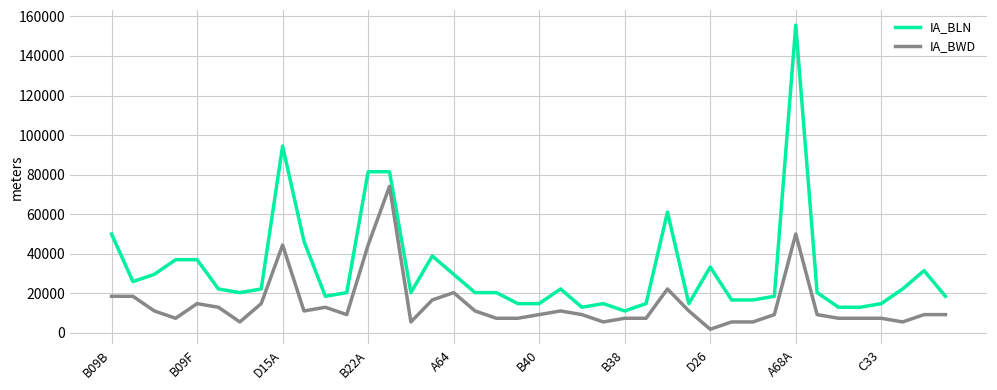

Which series has the largest range (max minus min)?

IA_BLN